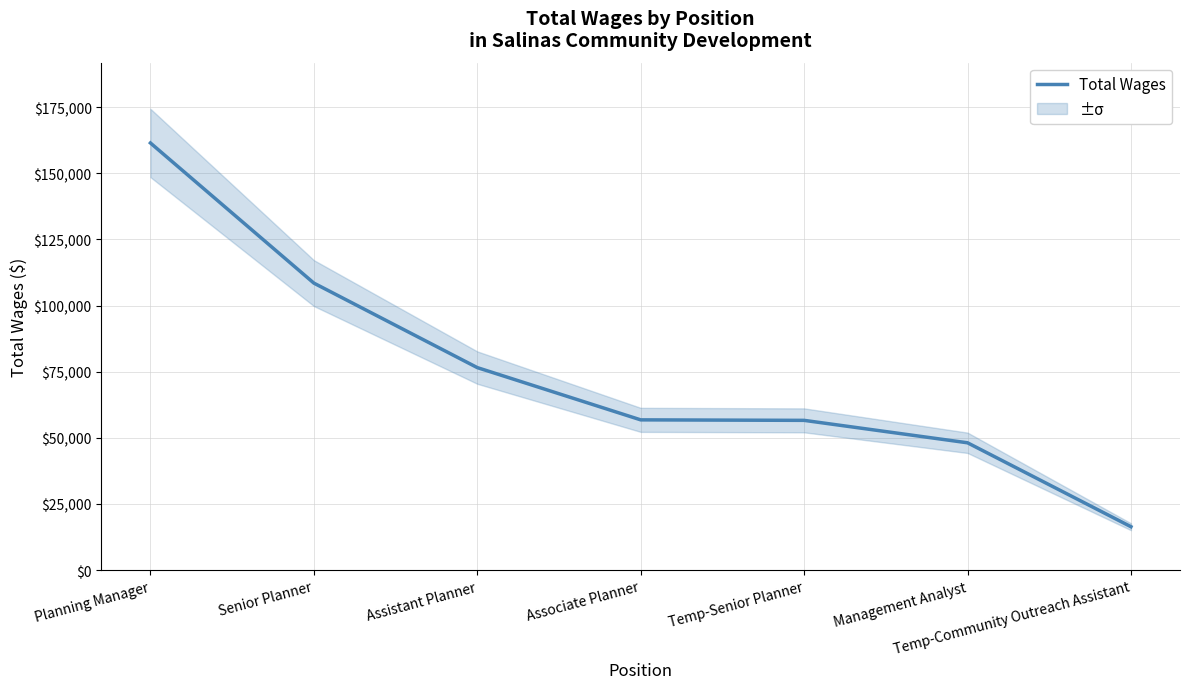

Approximately how many times larger is the value at Senior Planner compared to Assistant Planner?

1.4